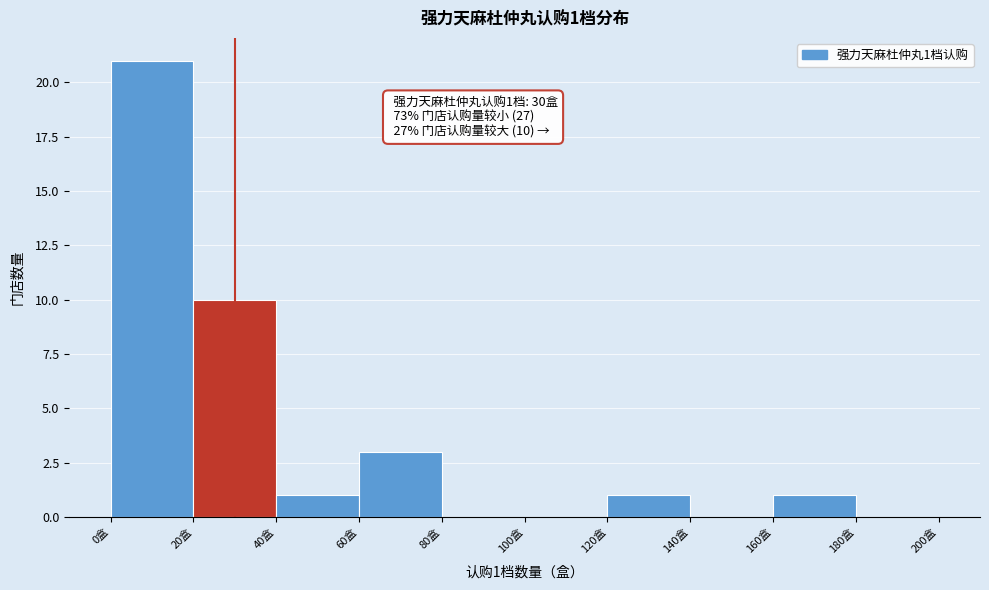

Over which range of the x-axis is the bar tallest?

0 to 20